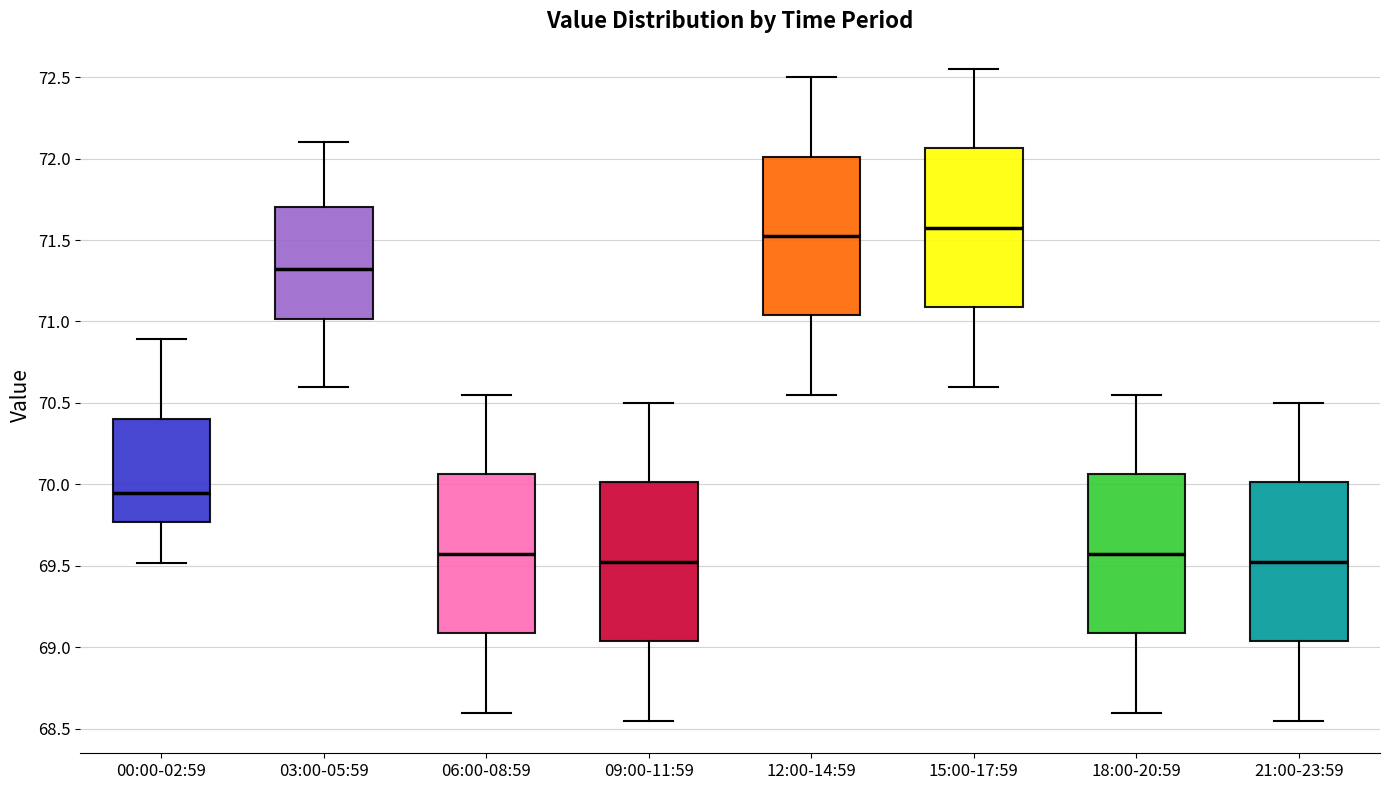

Reading left to right, transcribe this box plot: for each box, give where its median line is, the range the box spans, and where its two whiskers end, as read against the y-axis. The values are not printed on the chart, so give them approximately, as read against the axis.

00:00-02:59: median 69.95, box 69.75 to 70.40, whiskers 69.50 to 70.90
03:00-05:59: median 71.35, box 71.00 to 71.70, whiskers 70.60 to 72.10
06:00-08:59: median 69.60, box 69.10 to 70.05, whiskers 68.60 to 70.55
09:00-11:59: median 69.55, box 69.05 to 70.00, whiskers 68.55 to 70.50
12:00-14:59: median 71.55, box 71.05 to 72.00, whiskers 70.55 to 72.50
15:00-17:59: median 71.60, box 71.10 to 72.05, whiskers 70.60 to 72.55
18:00-20:59: median 69.60, box 69.10 to 70.05, whiskers 68.60 to 70.55
21:00-23:59: median 69.55, box 69.05 to 70.00, whiskers 68.55 to 70.50